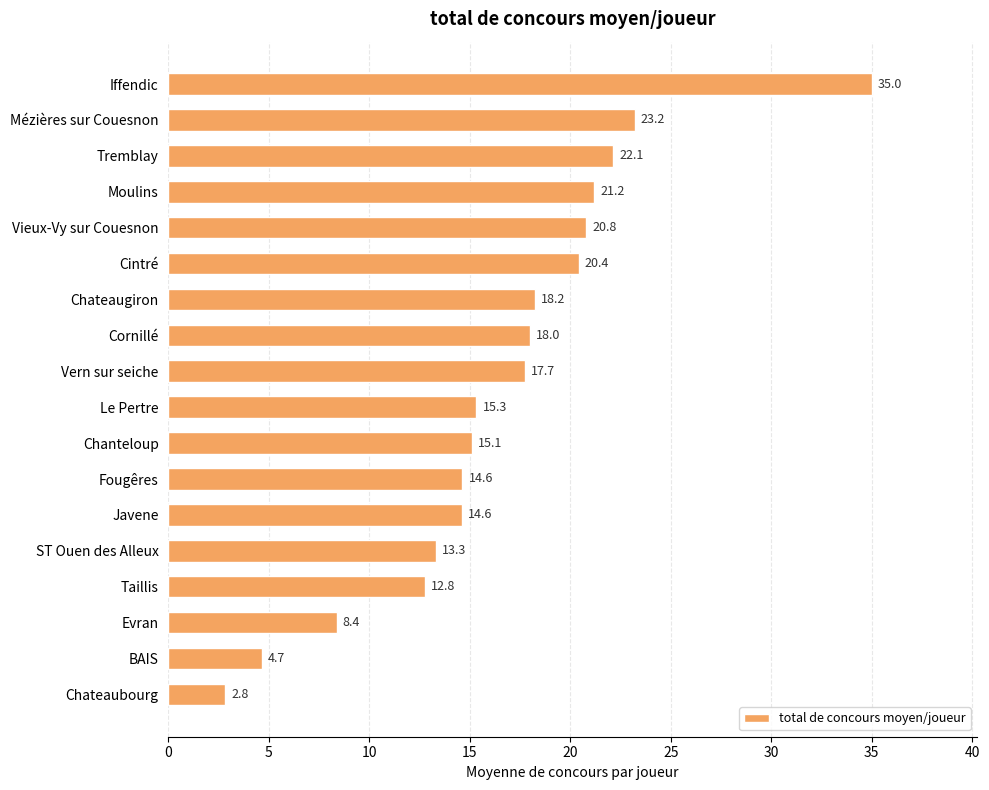

Between Chanteloup and Cintré, which is larger?

Cintré